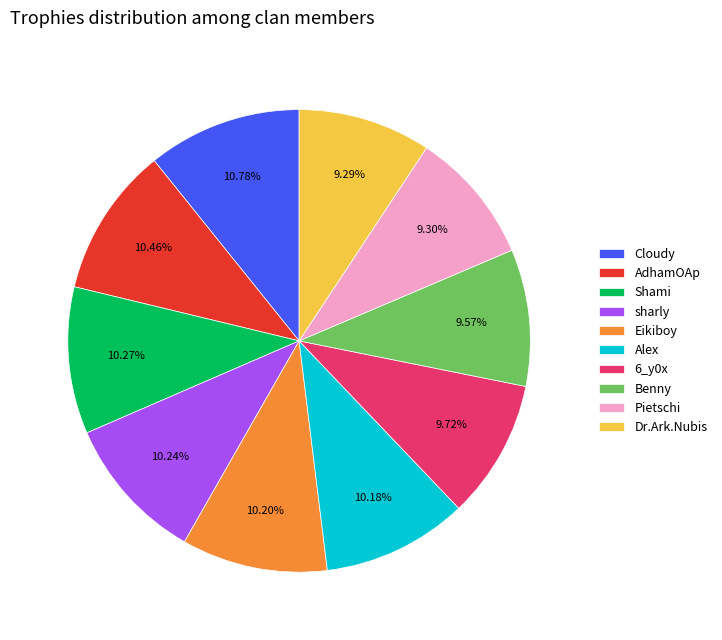

Is Pietschi the majority of the pie?

No